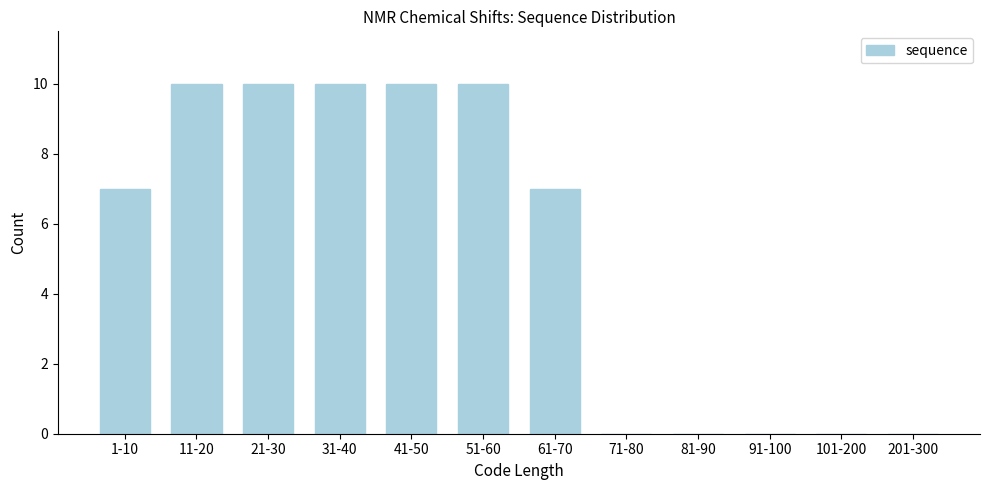

Reading left to right, what are all the values shown in this chart?

1-10=7	11-20=10	21-30=10	31-40=10	41-50=10	51-60=10	61-70=7	71-80=0	81-90=0	91-100=0	101-200=0	201-300=0